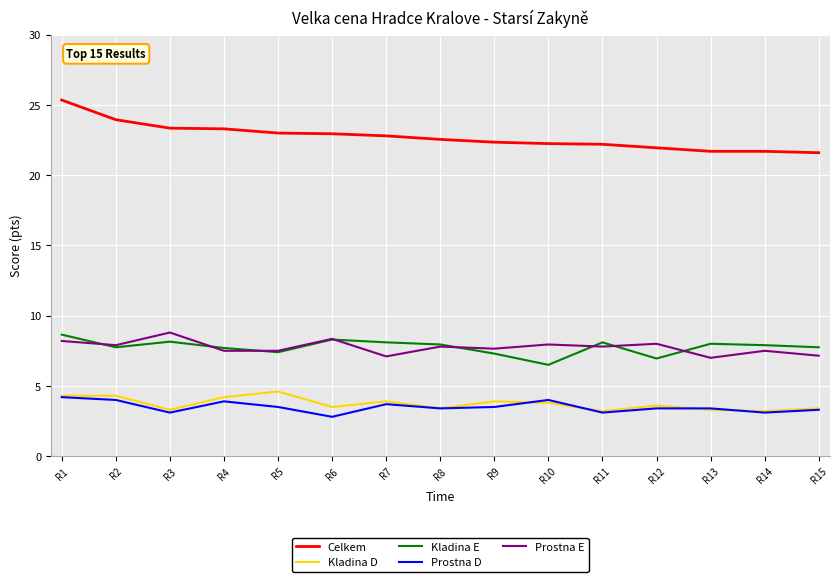

At which category is the sum across all series the highest?

R1